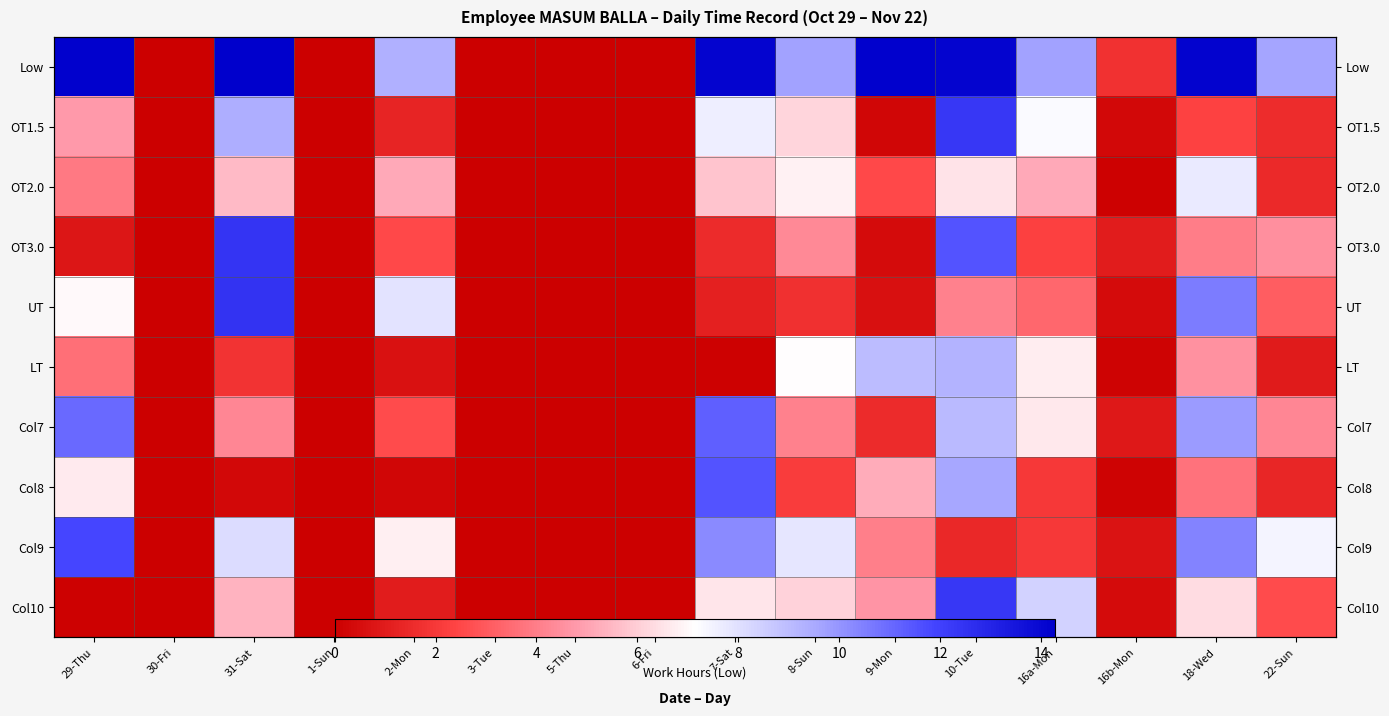

What is the difference between the maximum and minimum values in the UT series?

12.5